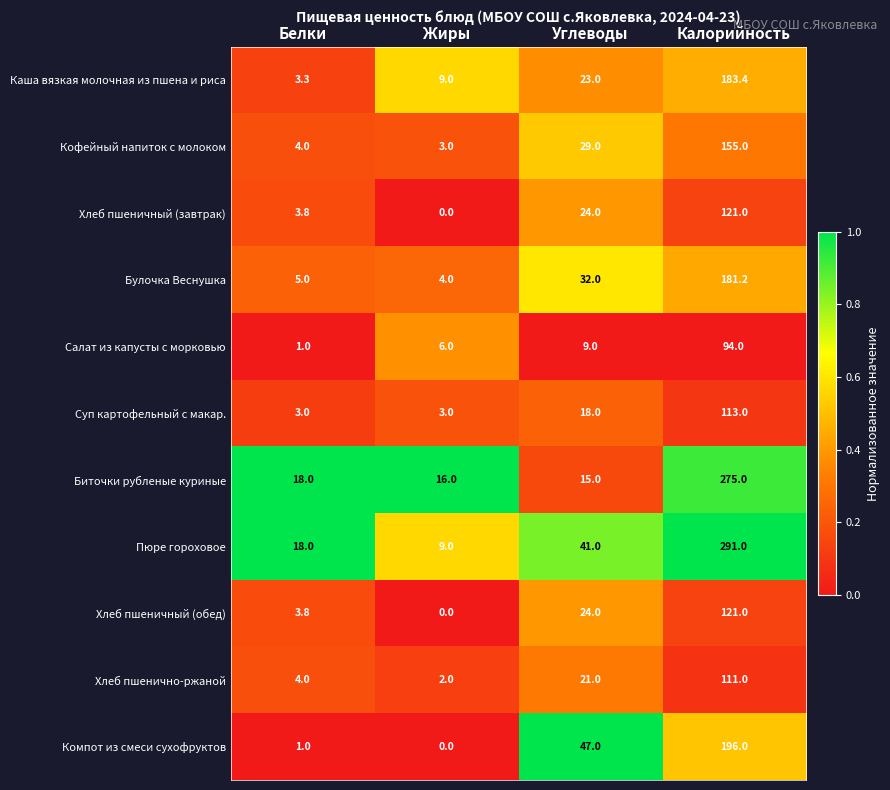

What value does the Кофейный напиток с молоком series have at Калорийность?

155.0